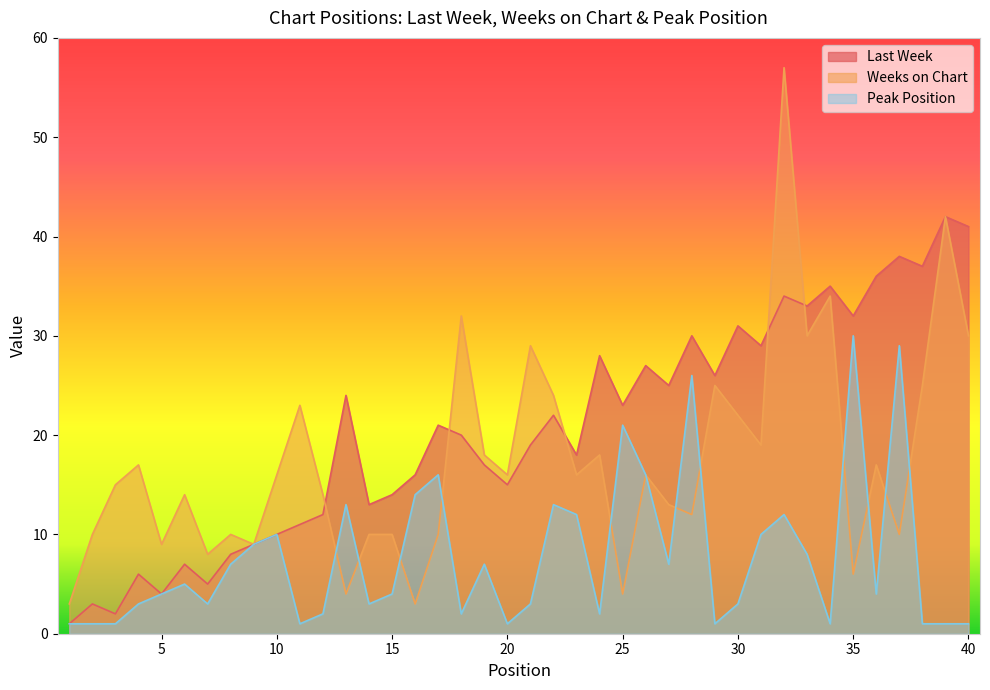

Reading right to left, list all the values displayed in this chart.

Last Week: 40=41	39=42	38=37	37=38	36=36	35=32	34=35	33=33	32=34	31=29	30=31	29=26	28=30	27=25	26=27	25=23	24=28	23=18	22=22	21=19	20=15	19=17	18=20	17=21	16=16	15=14	14=13	13=24	12=12	11=11	10=10	9=9	8=8	7=5	6=7	5=4	4=6	3=2	2=3	1=1
Weeks on Chart: 40=30	39=42	38=25	37=10	36=17	35=6	34=34	33=30	32=57	31=19	30=22	29=25	28=12	27=13	26=16	25=4	24=18	23=16	22=24	21=29	20=16	19=18	18=32	17=10	16=3	15=10	14=10	13=4	12=14	11=23	10=16	9=9	8=10	7=8	6=14	5=9	4=17	3=15	2=10	1=3
Peak Position: 40=1	39=1	38=1	37=29	36=4	35=30	34=1	33=8	32=12	31=10	30=3	29=1	28=26	27=7	26=16	25=21	24=2	23=12	22=13	21=3	20=1	19=7	18=2	17=16	16=14	15=4	14=3	13=13	12=2	11=1	10=10	9=9	8=7	7=3	6=5	5=4	4=3	3=1	2=1	1=1